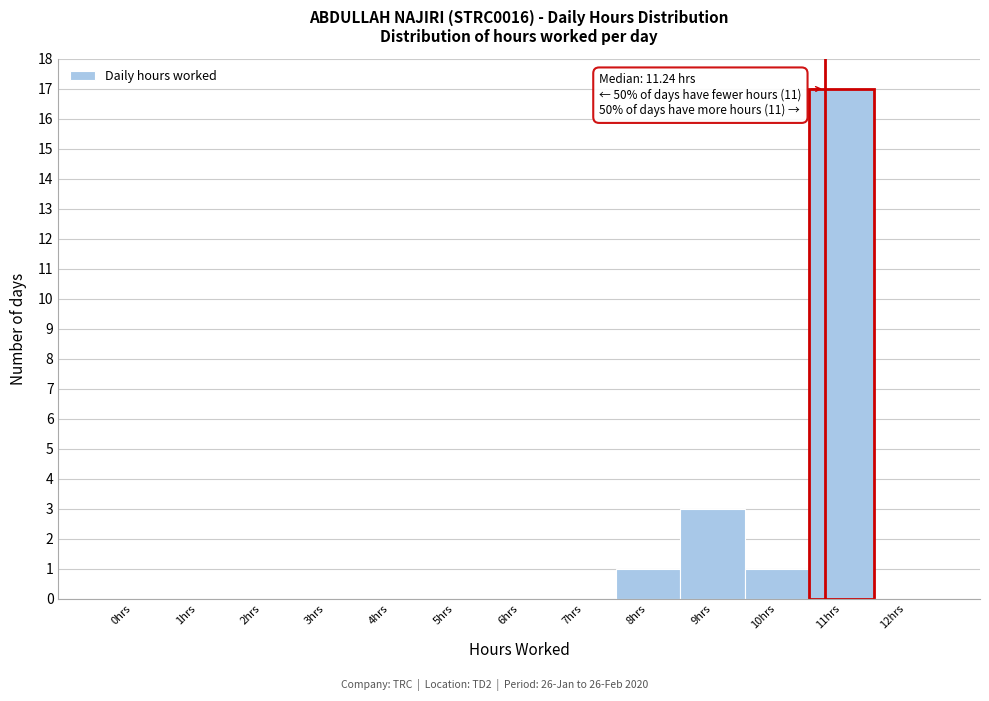

Reading right to left, list all the values displayed in this chart.

12hrs=0	11hrs=17	10hrs=1	9hrs=3	8hrs=1	7hrs=0	6hrs=0	5hrs=0	4hrs=0	3hrs=0	2hrs=0	1hrs=0	0hrs=0